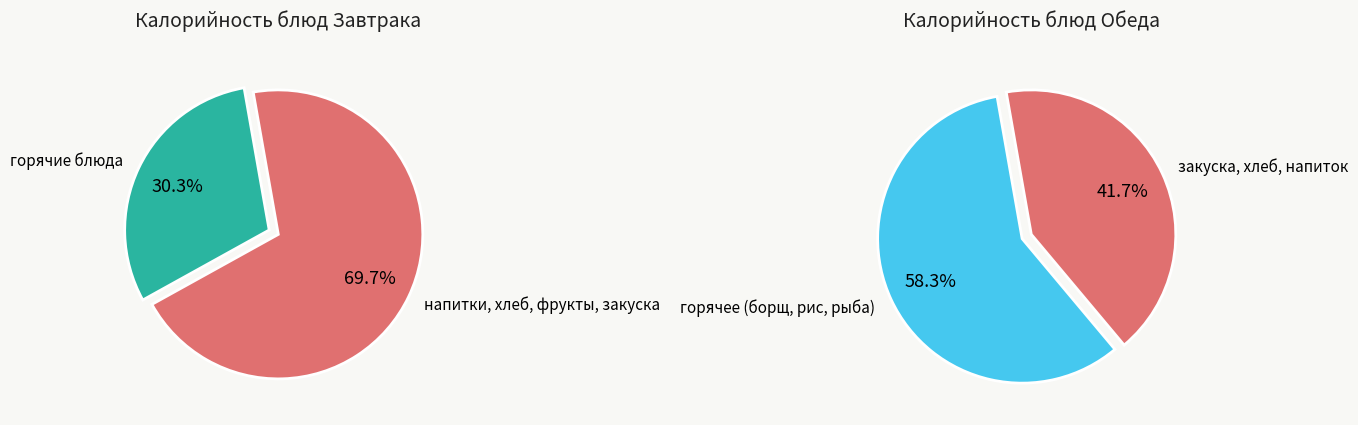

Do 5 and 3 together represent more than half of the pie?

No